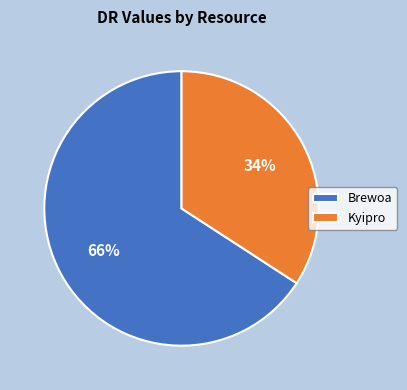

What percentage is the Kyipro slice, to the nearest percent?

34%